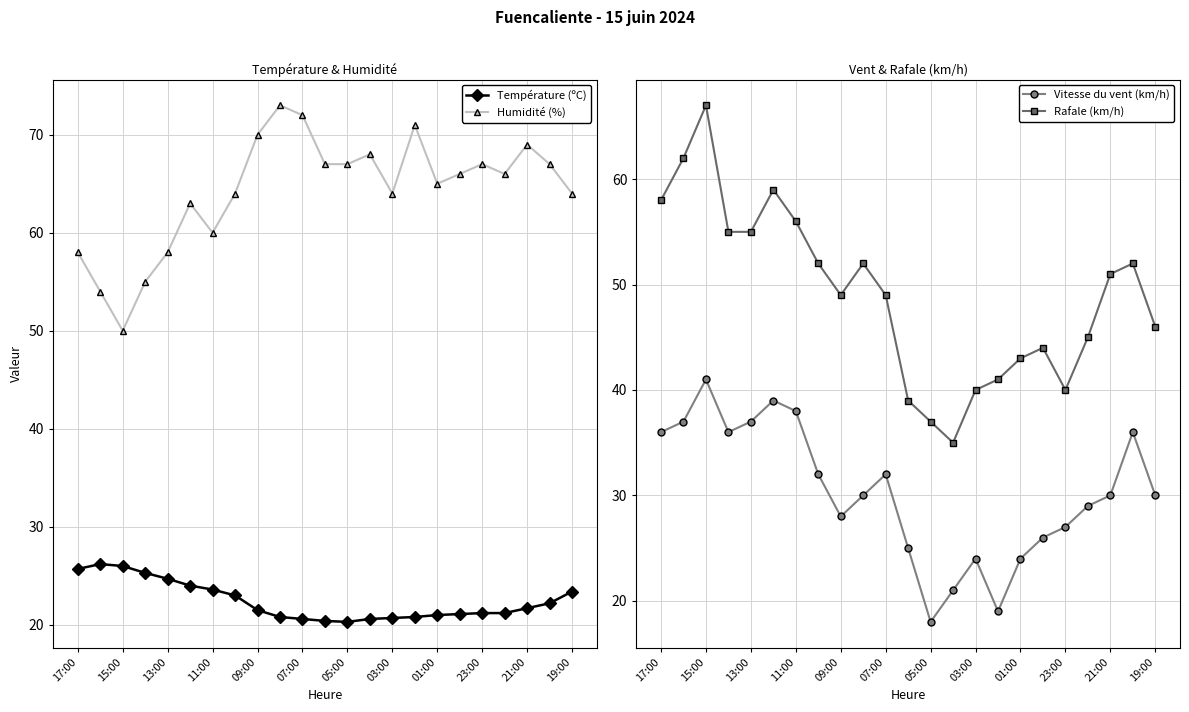

List the series in order of their overall mean, lowest first.

Température (ºC), Vitesse du vent (km/h), Rafale (km/h), Humidité (%)